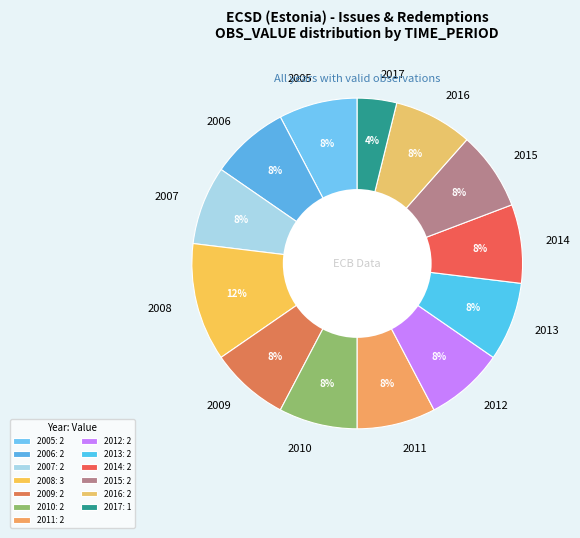

Combined, do 2010 and 2005 account for over 50%?

No